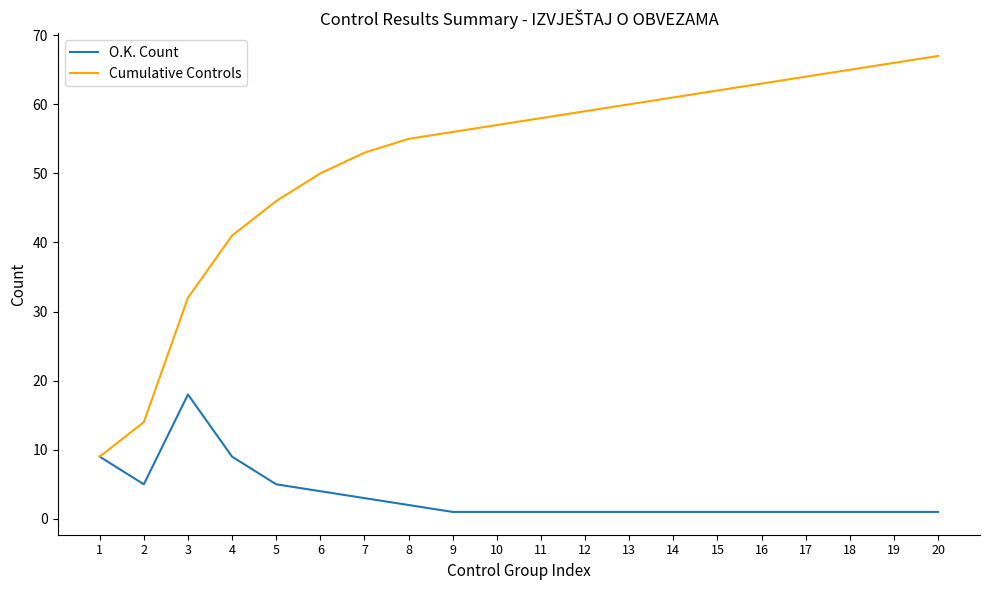

What is the difference between the highest and lowest values at 14?

60